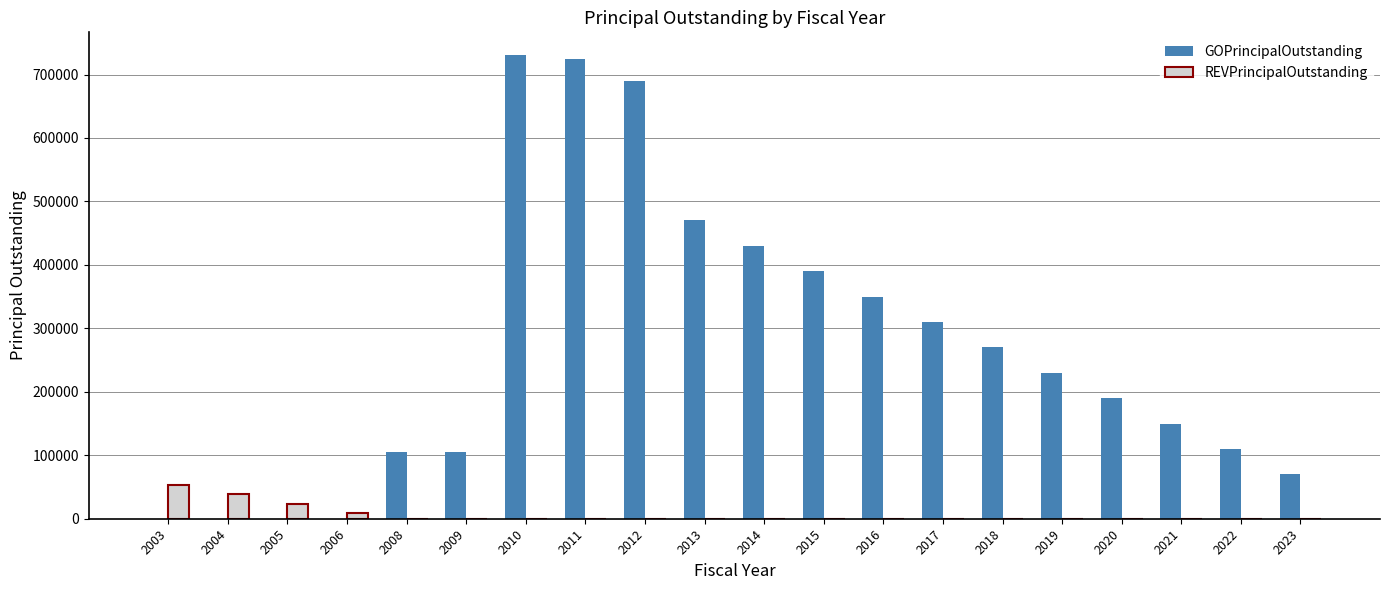

True or false: GOPrincipalOutstanding has a value of 697921 at 2015.

False